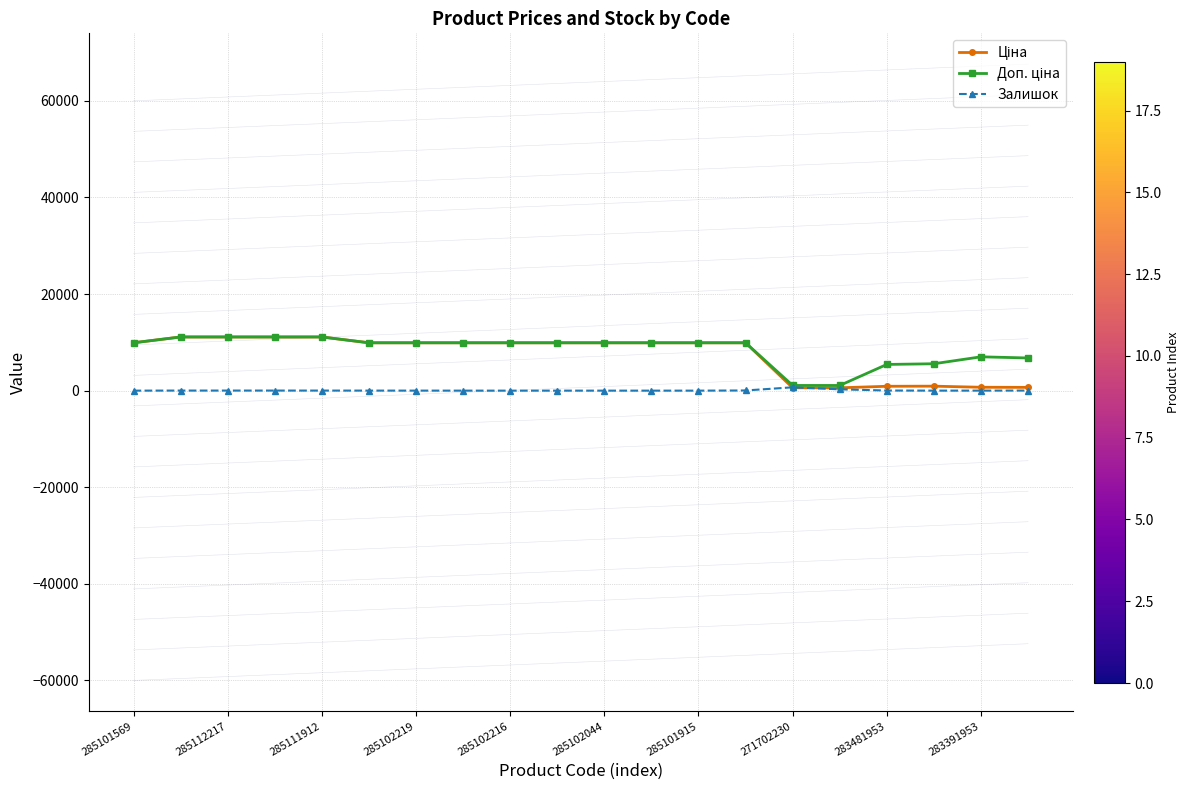

Reading left to right, list all the values displayed in this chart.

Ціна: 9908.5	11113.6	11113.6	11113.6	11113.6	9908.5	9908.5	9908.5	9908.5	9908.5	9908.5	9908.5	9908.5	9908.5	586.0	586.0	904.3	928.3	700.4	676.4
Доп. ціна: 9908.5	11113.6	11113.6	11113.6	11113.6	9908.5	9908.5	9908.5	9908.5	9908.5	9908.5	9908.5	9908.5	9908.5	1074.5	1074.5	5425.9	5569.9	7004.3	6764.4
Залишок: 0.0	17.0	17.0	17.0	14.0	8.0	7.0	3.0	0.0	0.0	1.0	0.0	0.0	35.0	690.0	272.0	24.0	2.0	8.0	19.0